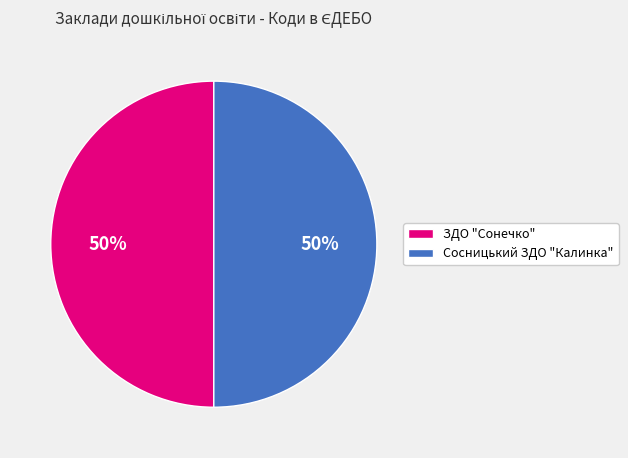

To the nearest percent, what is the combined percentage of Сосницький ЗДО "Калинка" and ЗДО "Сонечко"?

100%